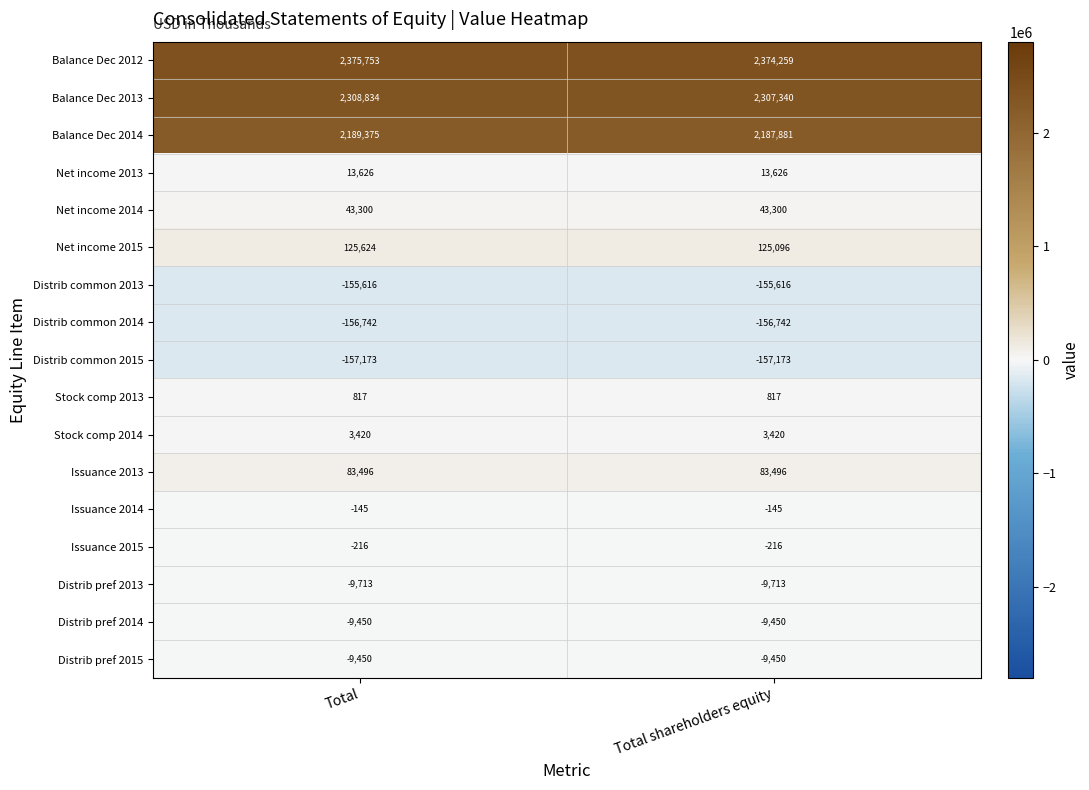

Is it true that Distrib pref 2014 equals -9450 at Total shareholders equity?

True